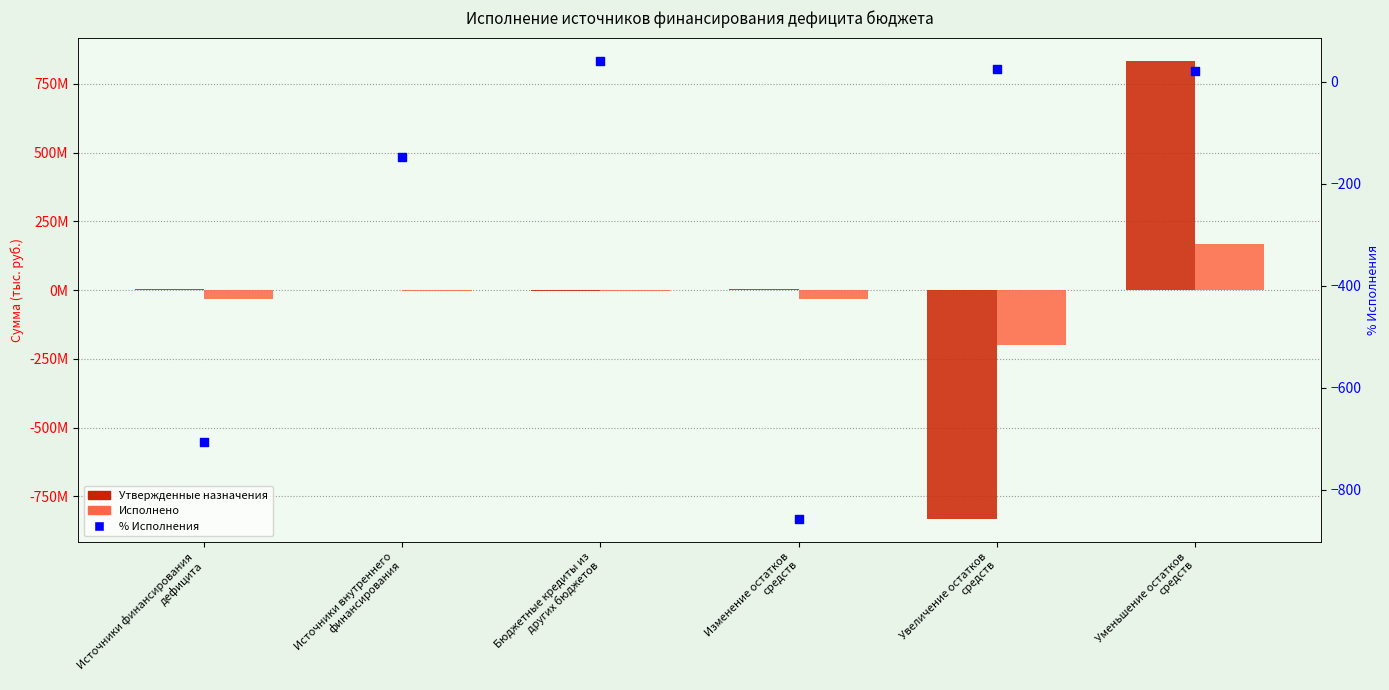

At how many categories does at least one series exceed -679013427?

6